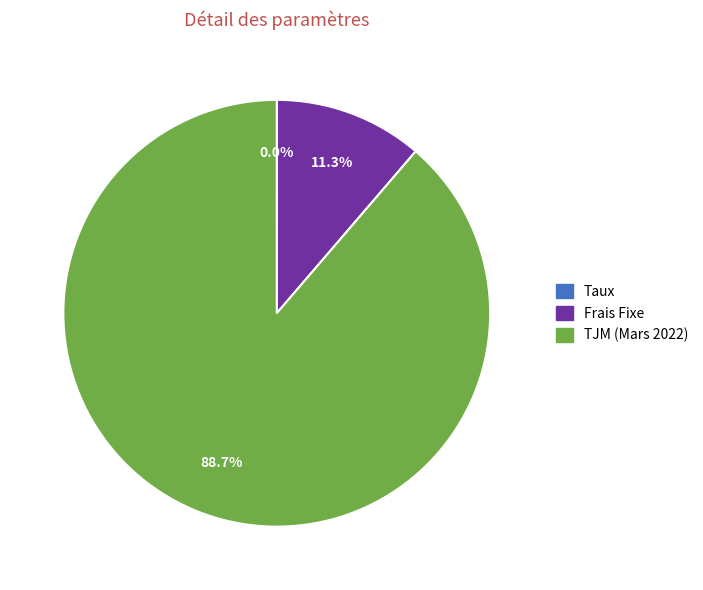

What percentage is the TJM (Mars 2022) slice, to the nearest percent?

89%